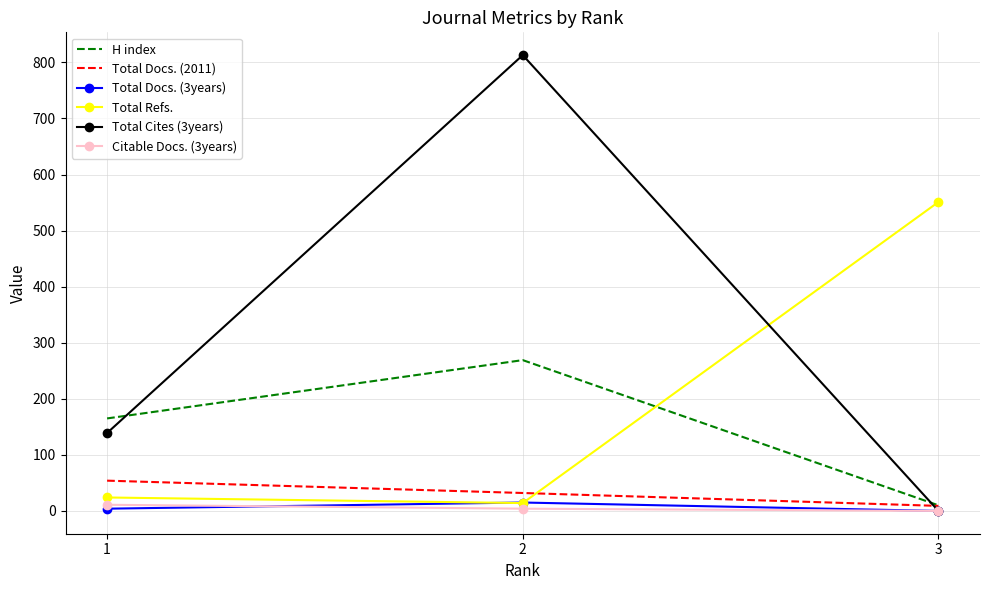

Which series has the largest total across all categories?

Total Cites (3years)